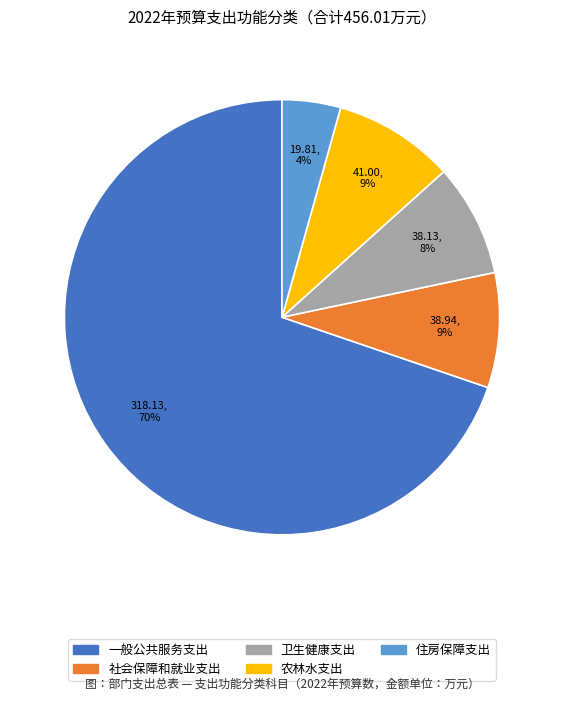

What is the smallest slice in the pie chart?

住房保障支出